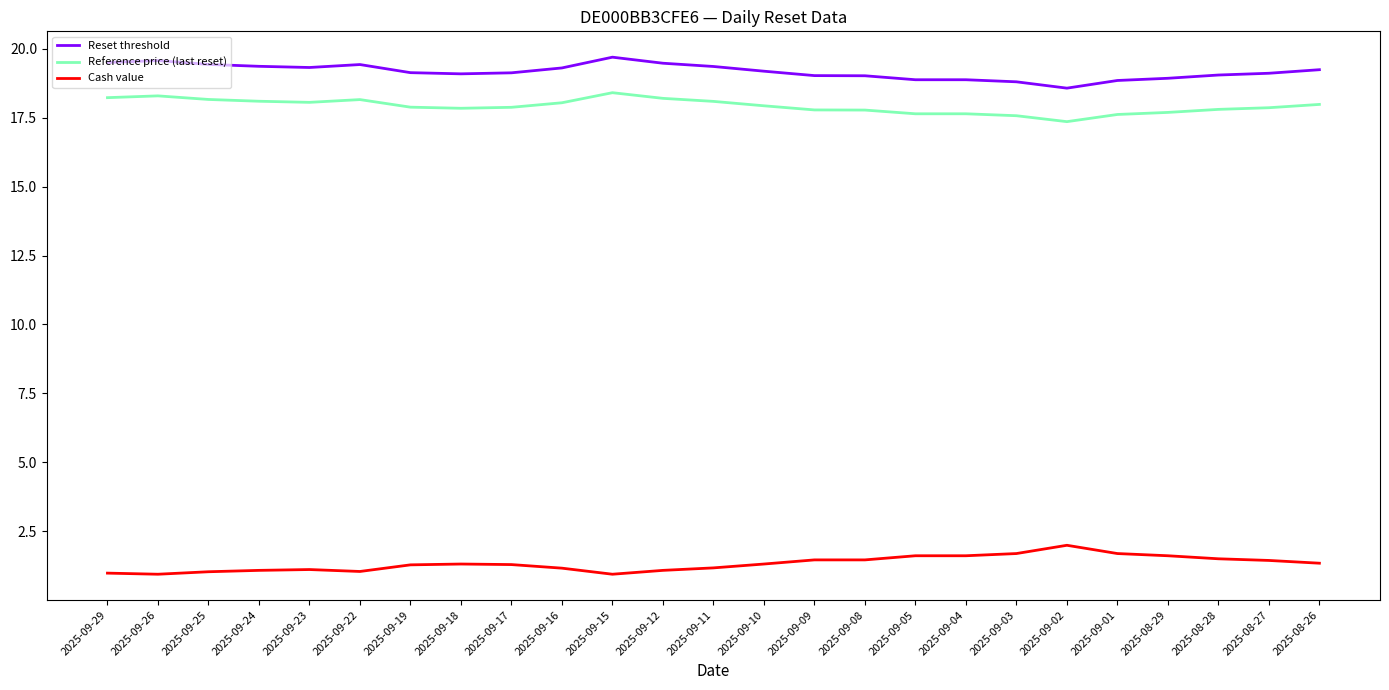

What is the difference between the highest and lowest values at 2025-09-24?

18.3